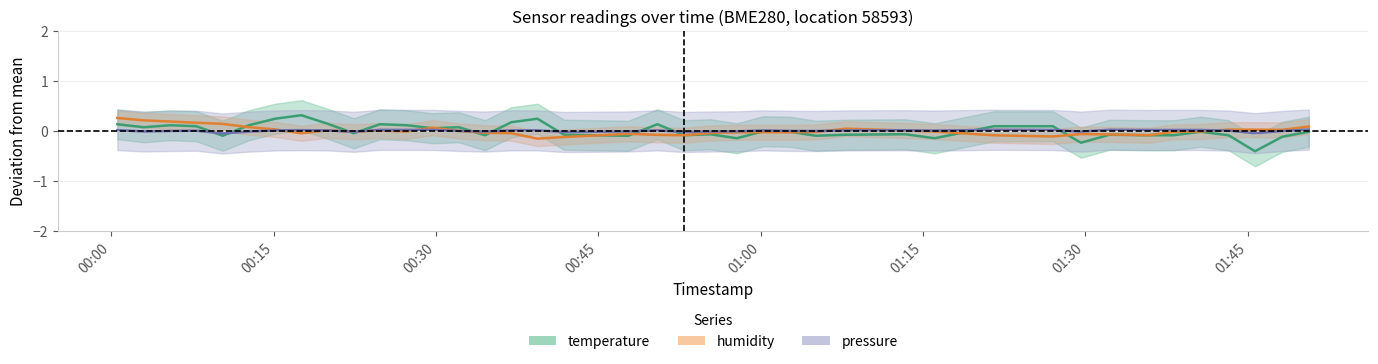

What is the minimum value shown in the chart?

-0.4